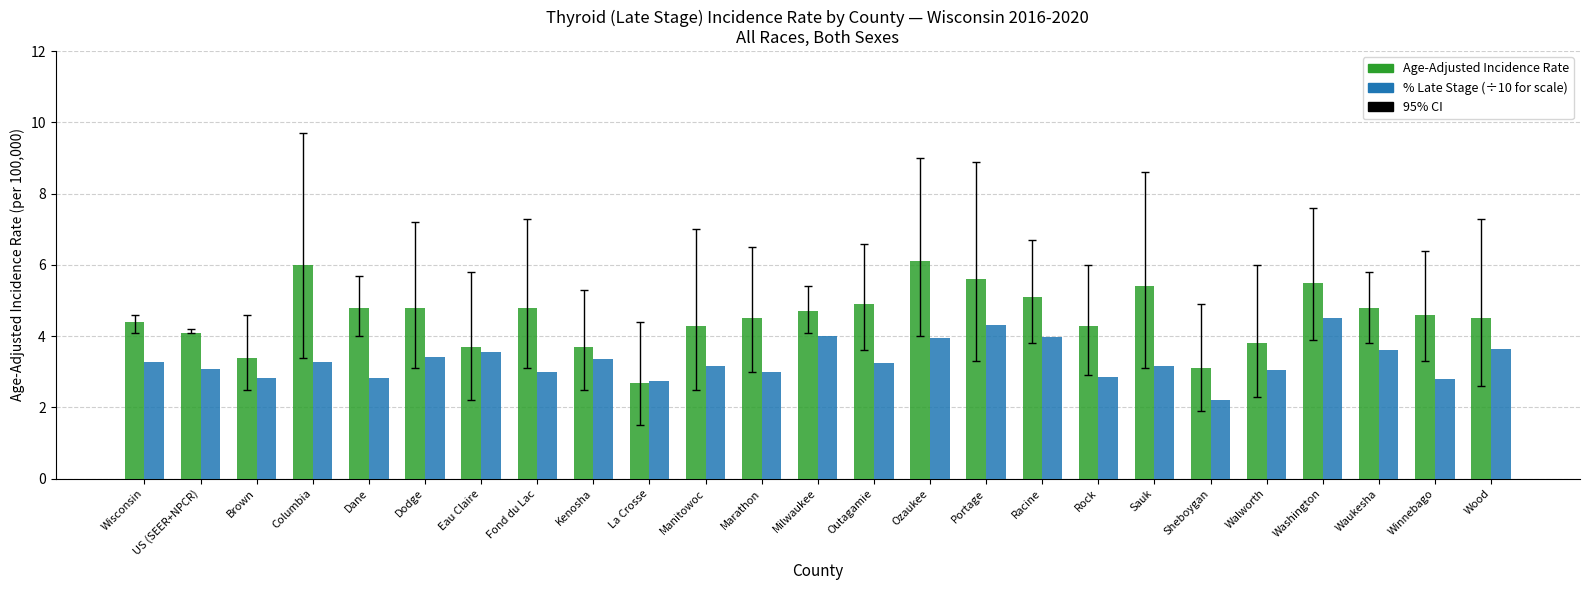

What is the spread (max minus min) of values at Portage?

1.3